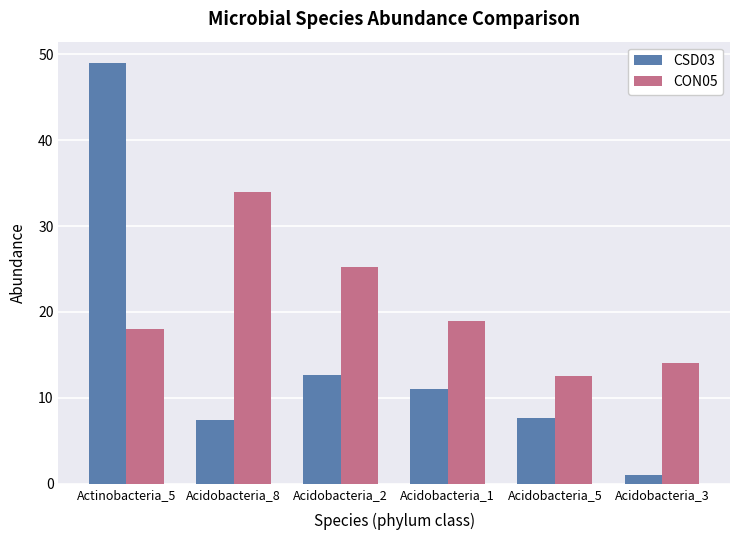

Rank the series by their maximum value, from highest to lowest.

CSD03, CON05